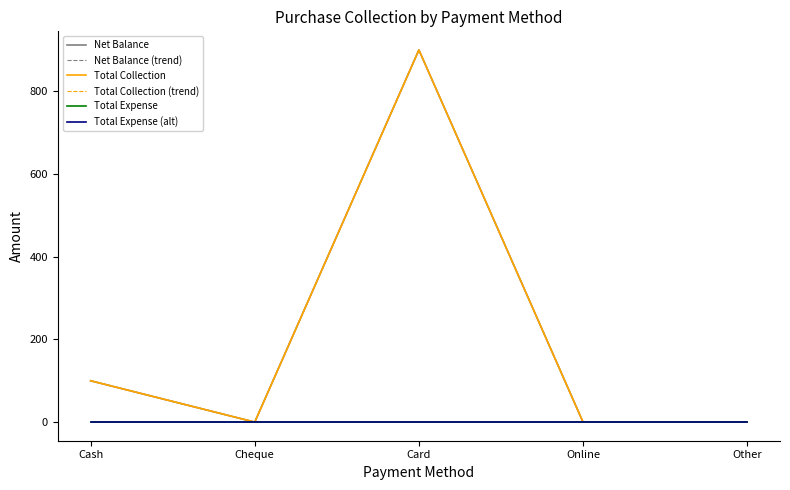

Rank the series by their maximum value, from lowest to highest.

Total Expense, Total Expense (alt), Net Balance, Net Balance (trend), Total Collection, Total Collection (trend)